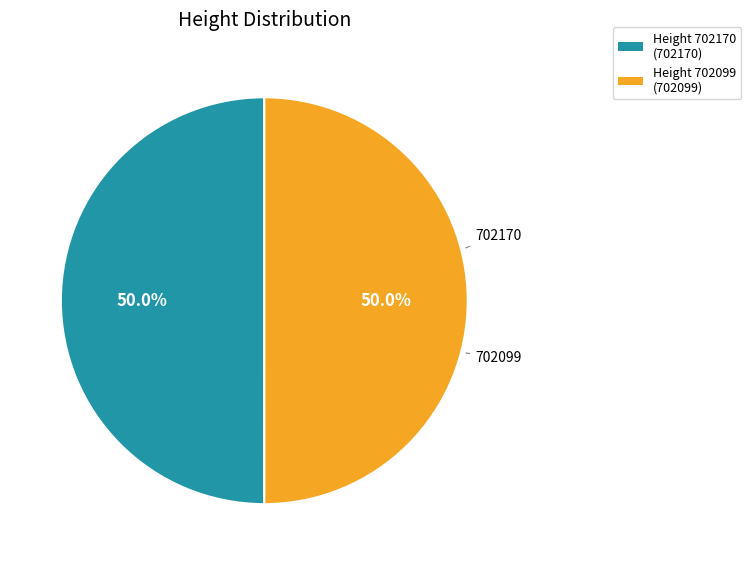

Rank the categories by value from lowest to highest.

702099, 702170